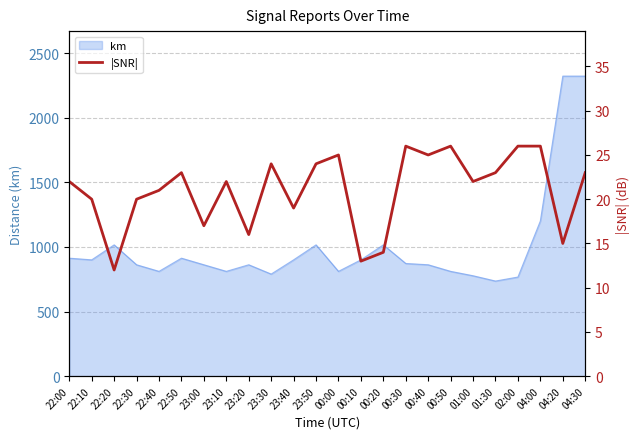

Reading right to left, what are all the values shown in this chart?

23	15	26	26	23	22	26	25	26	14	13	25	24	19	24	16	22	17	23	21	20	12	20	22